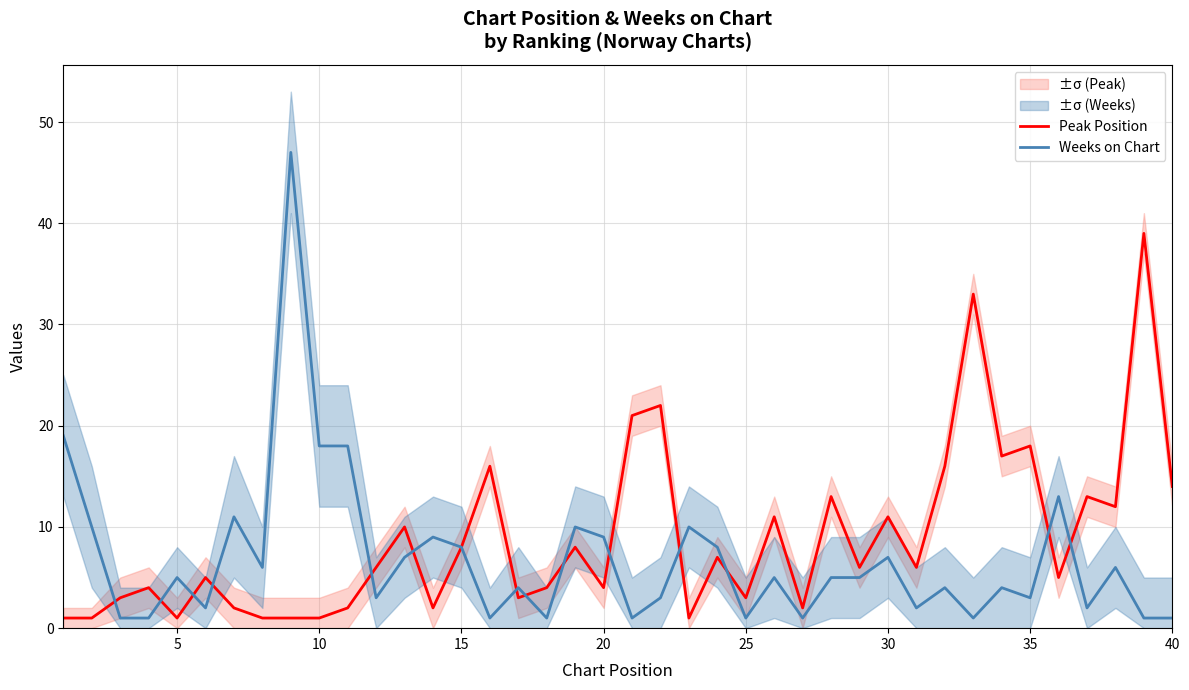

What is the value of the Weeks on Chart point at the 38th from the left?

6